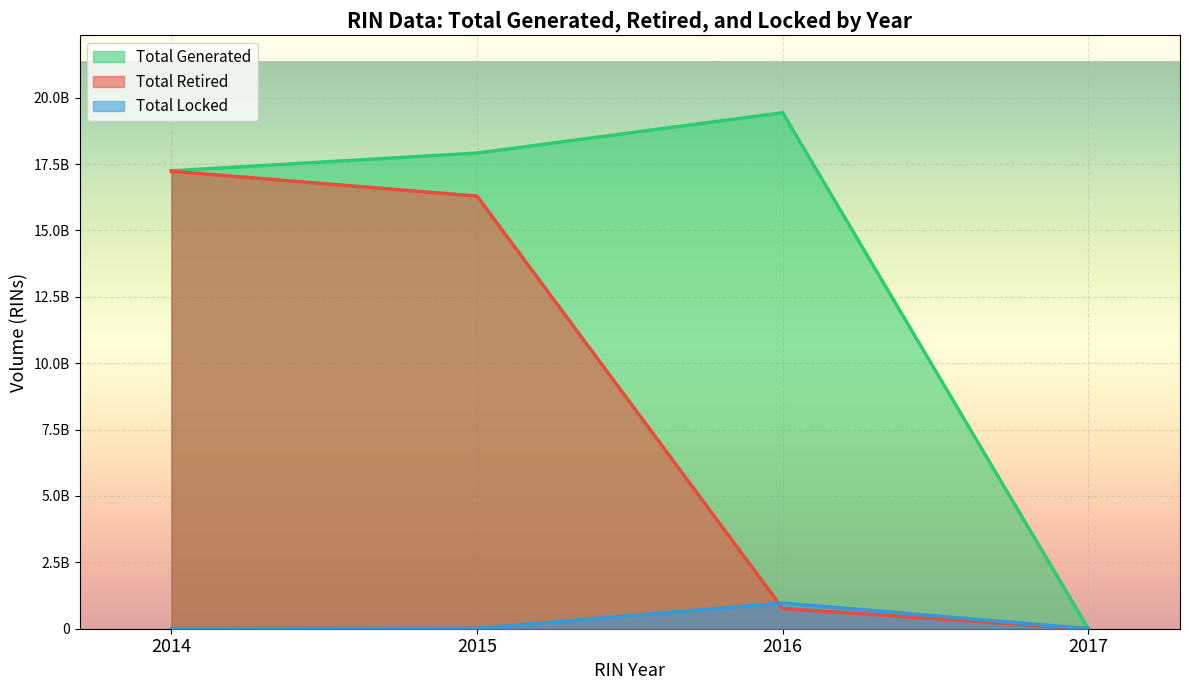

Is the value of Total Locked at 2017 greater than the value of Total Generated at 8?

No